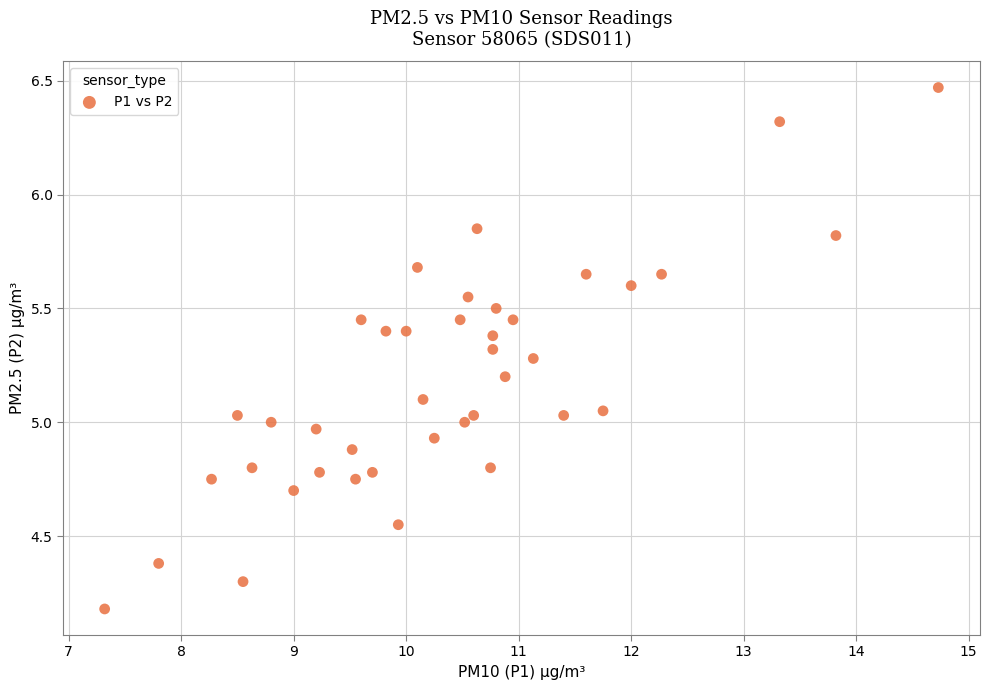

What is the range of X values (max minus min)?

7.4